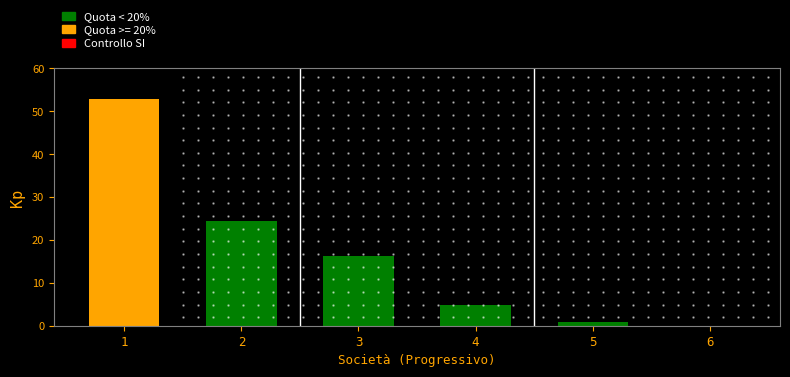

Is it true that the value at 1 is 52.9?

True